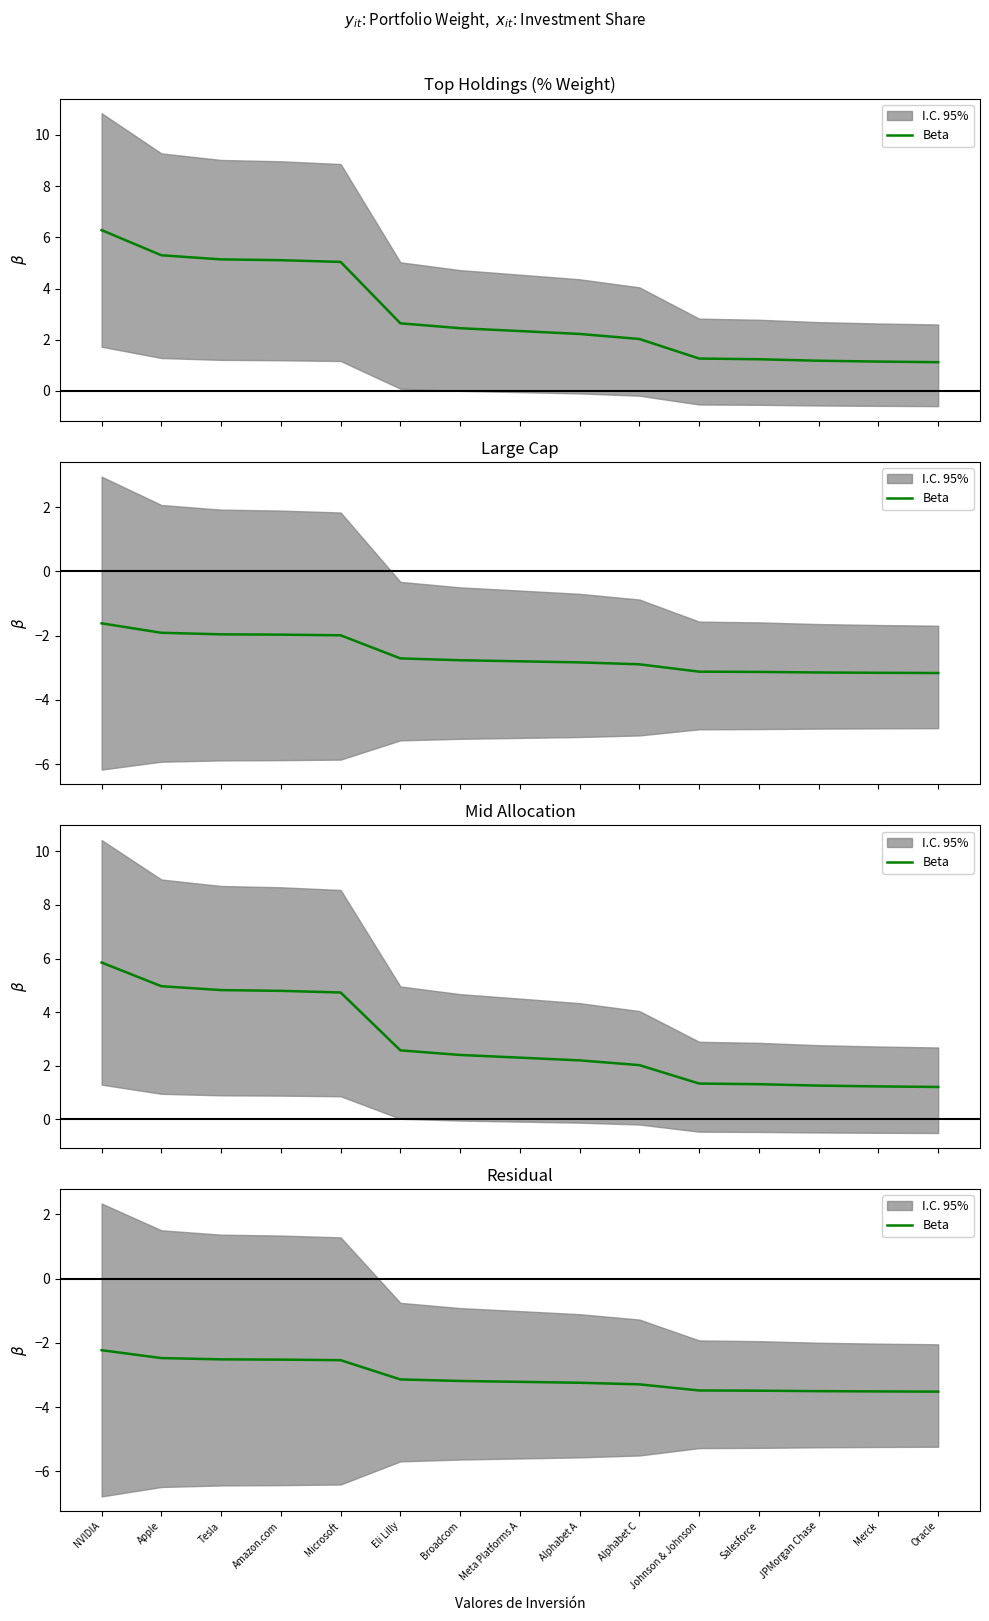

List the labels in order of value, smallest first.

Oracle, Merck, JPMorgan Chase, Salesforce, Johnson & Johnson, Alphabet C, Alphabet A, Meta Platforms A, Broadcom, Eli Lilly, Microsoft, Amazon.com, Tesla, Apple, NVIDIA